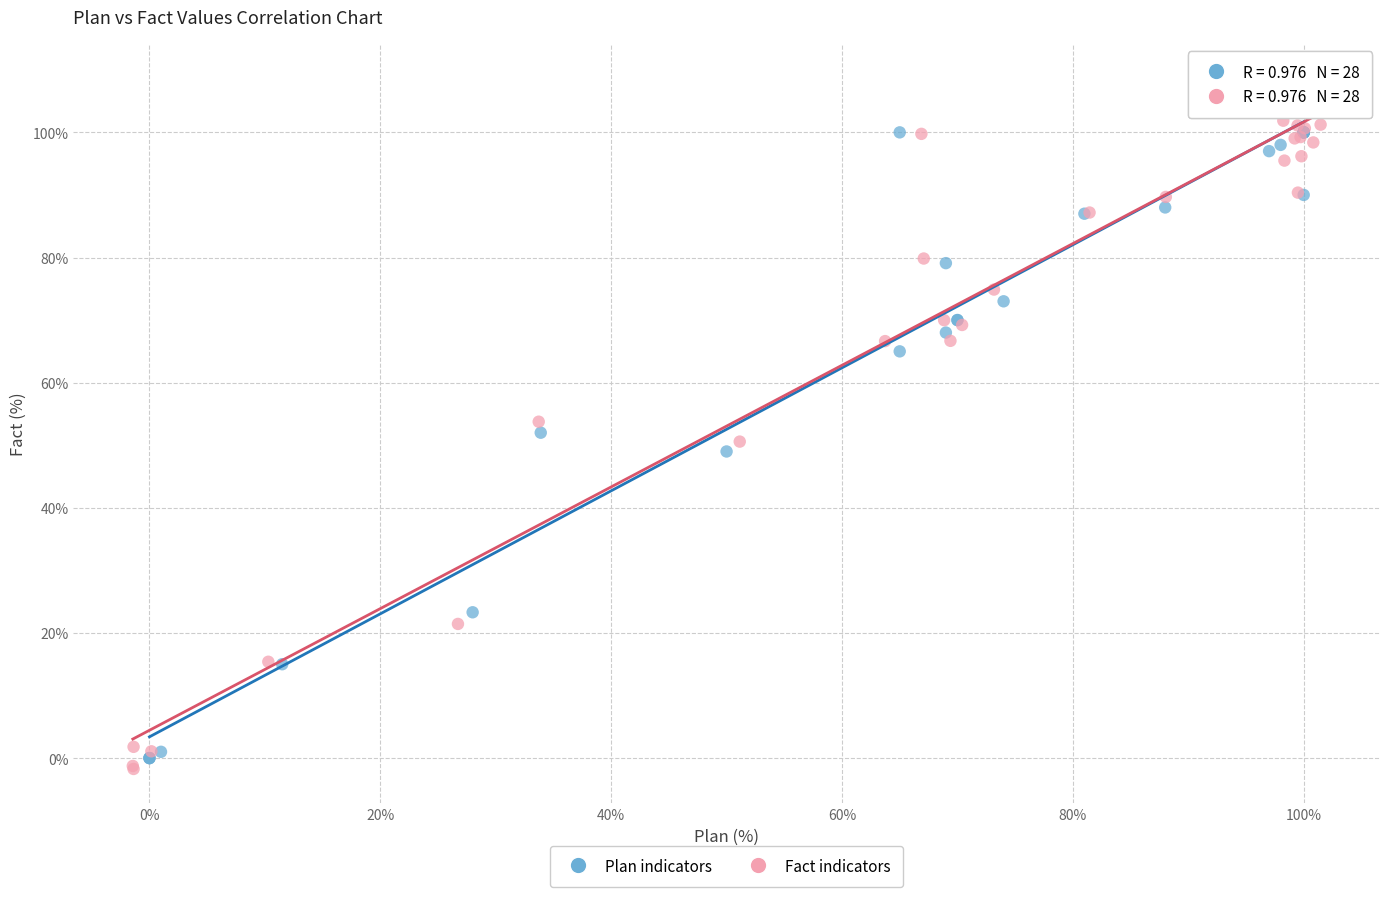

What are all the series names shown in the legend?

Plan indicators, Fact indicators